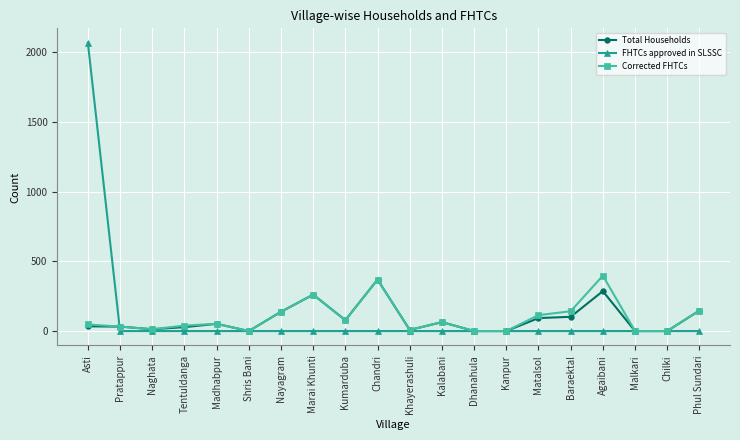

True or false: Total Households has more than 0 points higher than both neighbors.

True